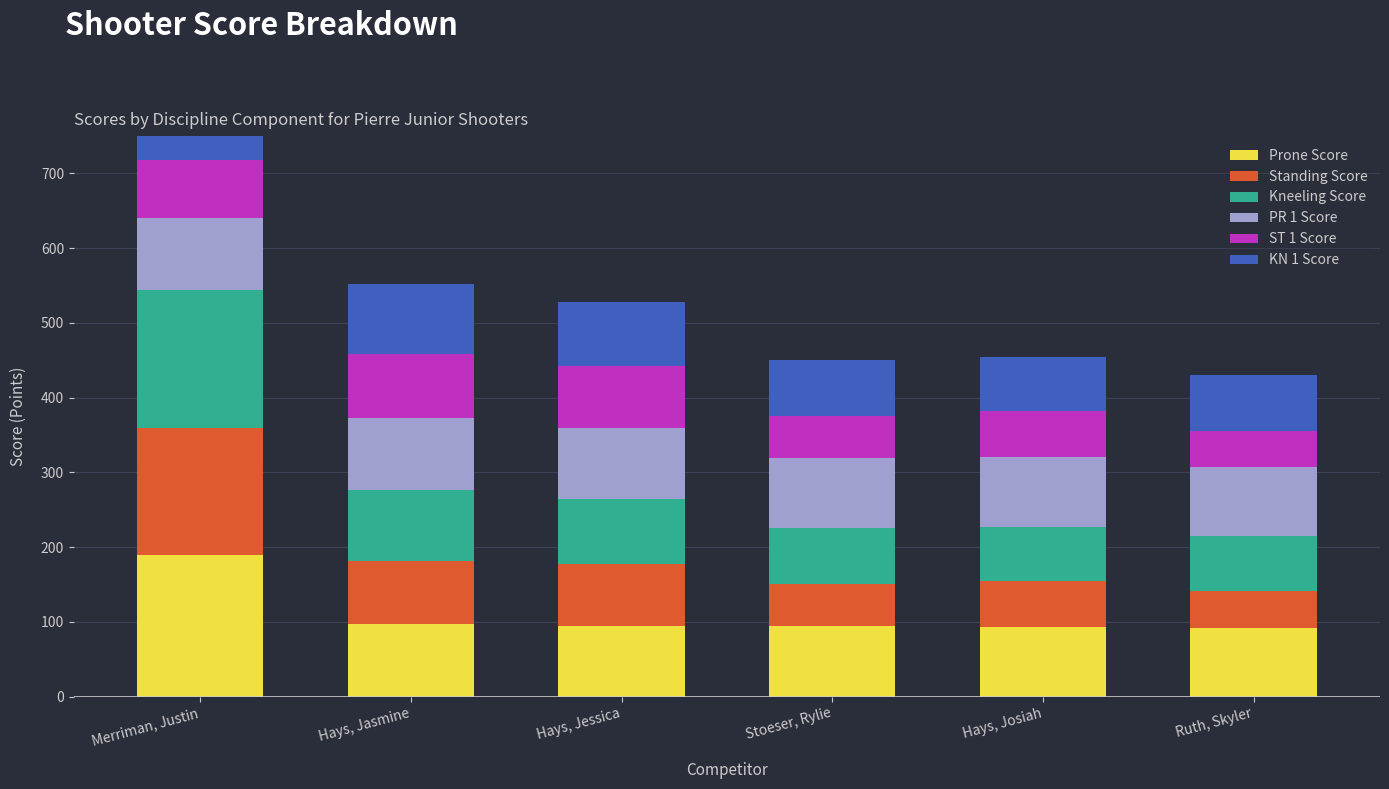

At which label does KN 1 Score first exceed 86?

Merriman, Justin